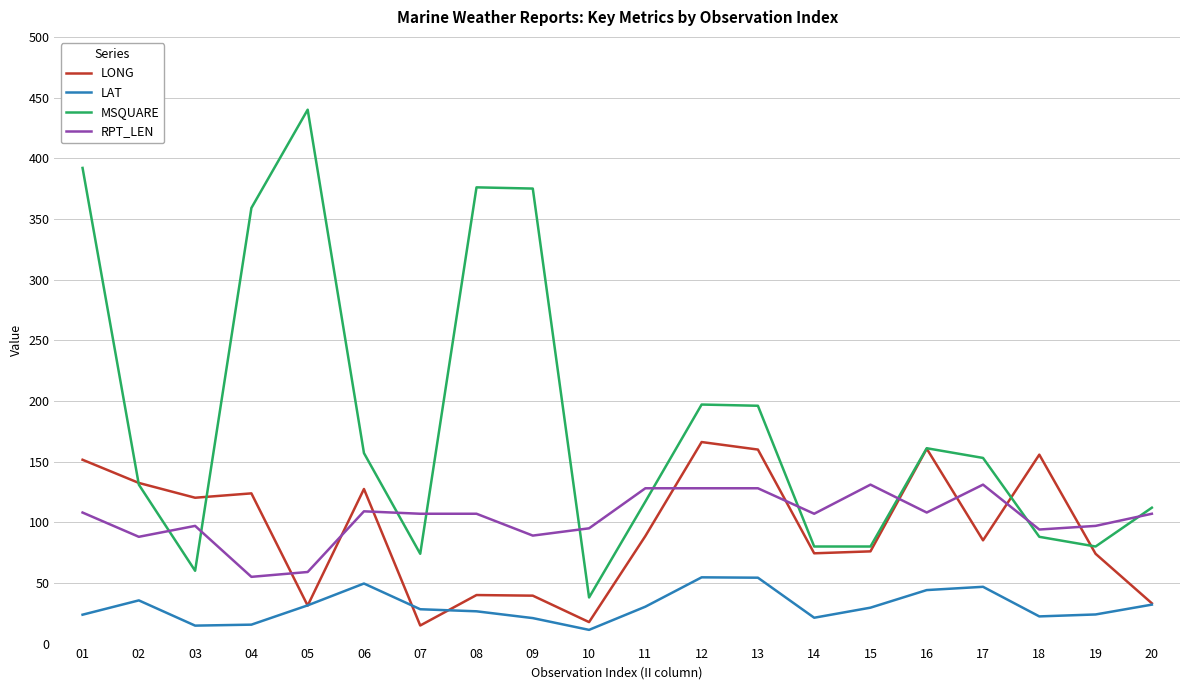

What are all the series names shown in the legend?

LONG, LAT, MSQUARE, RPT_LEN